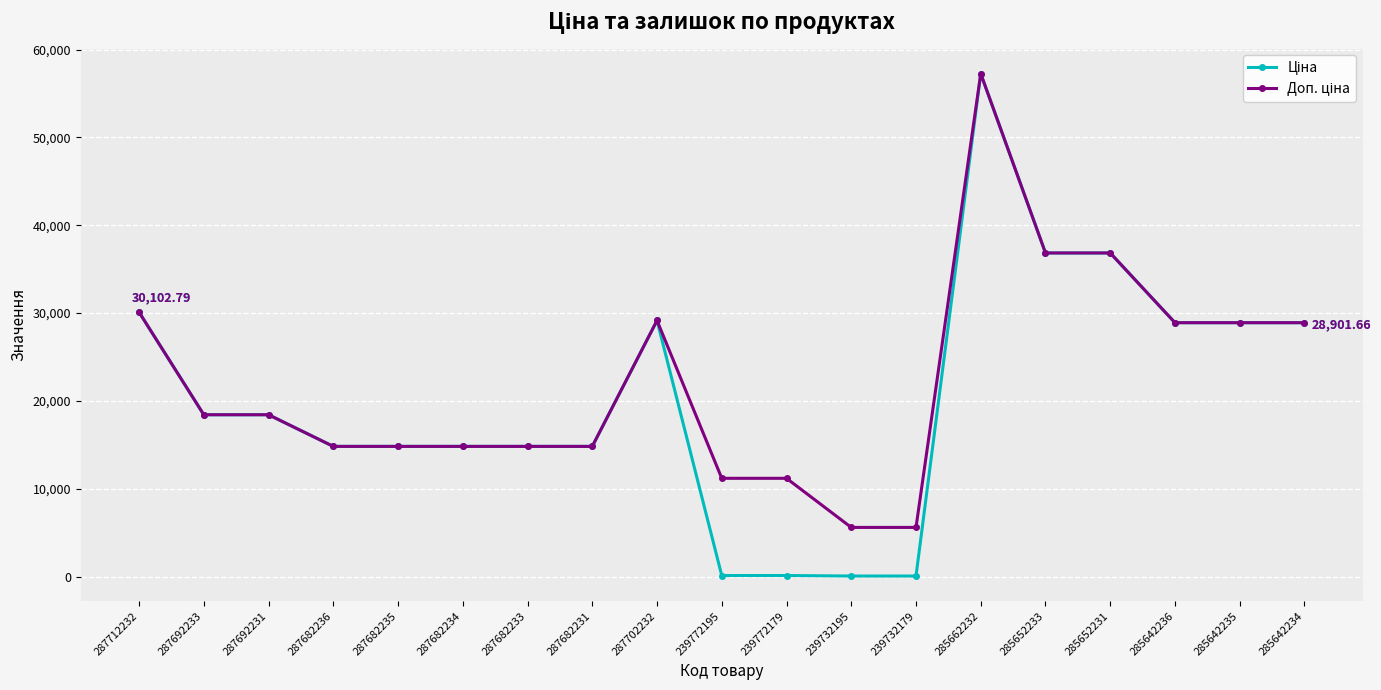

What is the total value across all series at 239732179?

5646.9